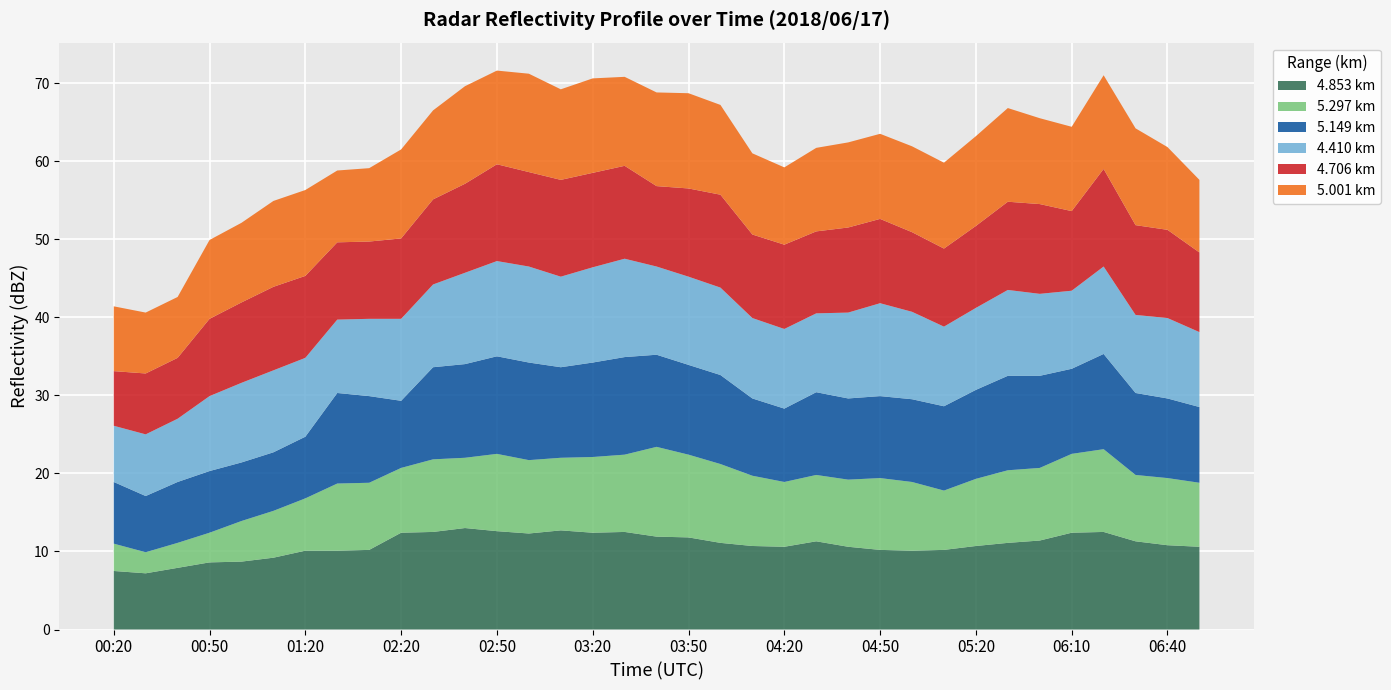

Reading right to left, extract all data points from this chart.

4.853: 10.6	10.8	11.3	12.5	12.4	11.4	11.1	10.7	10.2	10.1	10.2	10.6	11.3	10.6	10.7	11.1	11.8	11.9	12.5	12.4	12.7	12.3	12.6	13.0	12.5	12.4	10.2	10.1	10.1	9.2	8.7	8.6	7.9	7.2	7.5
5.297: 8.2	8.6	8.5	10.6	10.1	9.3	9.3	8.6	7.6	8.8	9.2	8.6	8.5	8.3	9.0	10.1	10.6	11.5	9.9	9.7	9.3	9.4	9.9	9.0	9.3	8.3	8.6	8.6	6.7	6.0	5.2	3.8	3.2	2.7	3.5
5.149: 9.7	10.2	10.5	12.2	10.9	11.8	12.1	11.4	10.8	10.6	10.5	10.4	10.6	9.4	9.9	11.4	11.5	11.8	12.5	12.1	11.6	12.5	12.5	12.0	11.8	8.6	11.1	11.6	7.9	7.5	7.5	7.9	7.8	7.2	7.9
4.410: 9.6	10.3	10.0	11.2	10.0	10.5	11.0	10.5	10.2	11.2	11.9	11.0	10.1	10.2	10.3	11.2	11.3	11.3	12.6	12.2	11.6	12.3	12.2	11.7	10.6	10.5	9.9	9.4	10.1	10.5	10.2	9.6	8.1	7.9	7.2
4.706: 10.2	11.3	11.5	12.5	10.2	11.5	11.3	10.5	10.0	10.2	10.8	10.9	10.5	10.8	10.7	11.9	11.3	10.3	11.9	12.1	12.4	12.1	12.4	11.4	10.9	10.3	9.9	9.9	10.5	10.7	10.3	9.9	7.8	7.8	7.0
5.001: 9.3	10.6	12.4	12.0	10.8	11.0	12.0	11.5	11.0	11.0	10.9	10.9	10.7	9.9	10.4	11.5	12.2	12.0	11.4	12.1	11.6	12.6	12.0	12.5	11.4	11.4	9.4	9.2	11.0	11.0	10.2	10.1	7.8	7.8	8.3